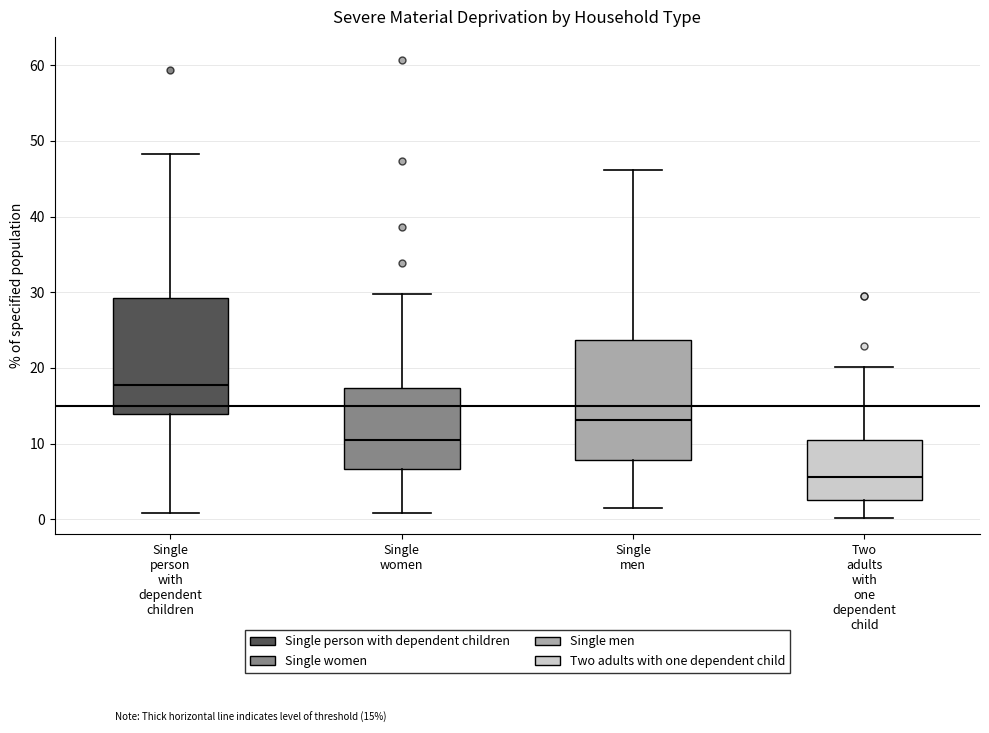

Which box's median line is the highest?

Single person with dependent children